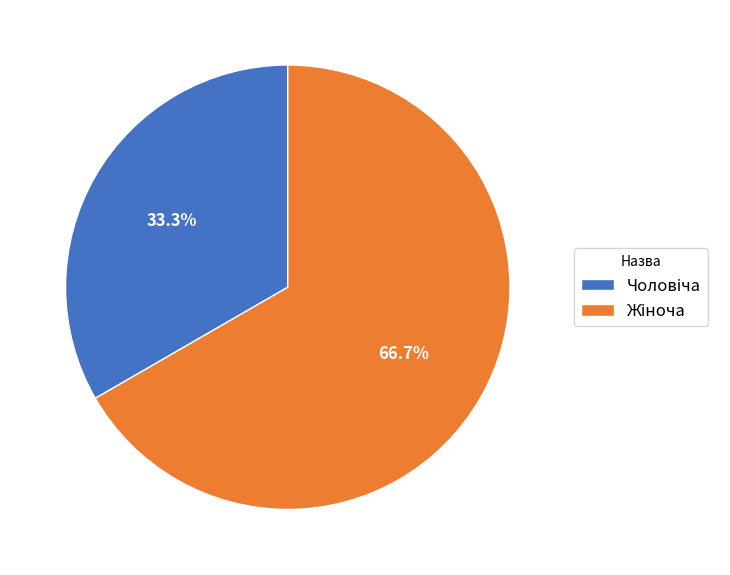

Count the number of slices in the pie.

2